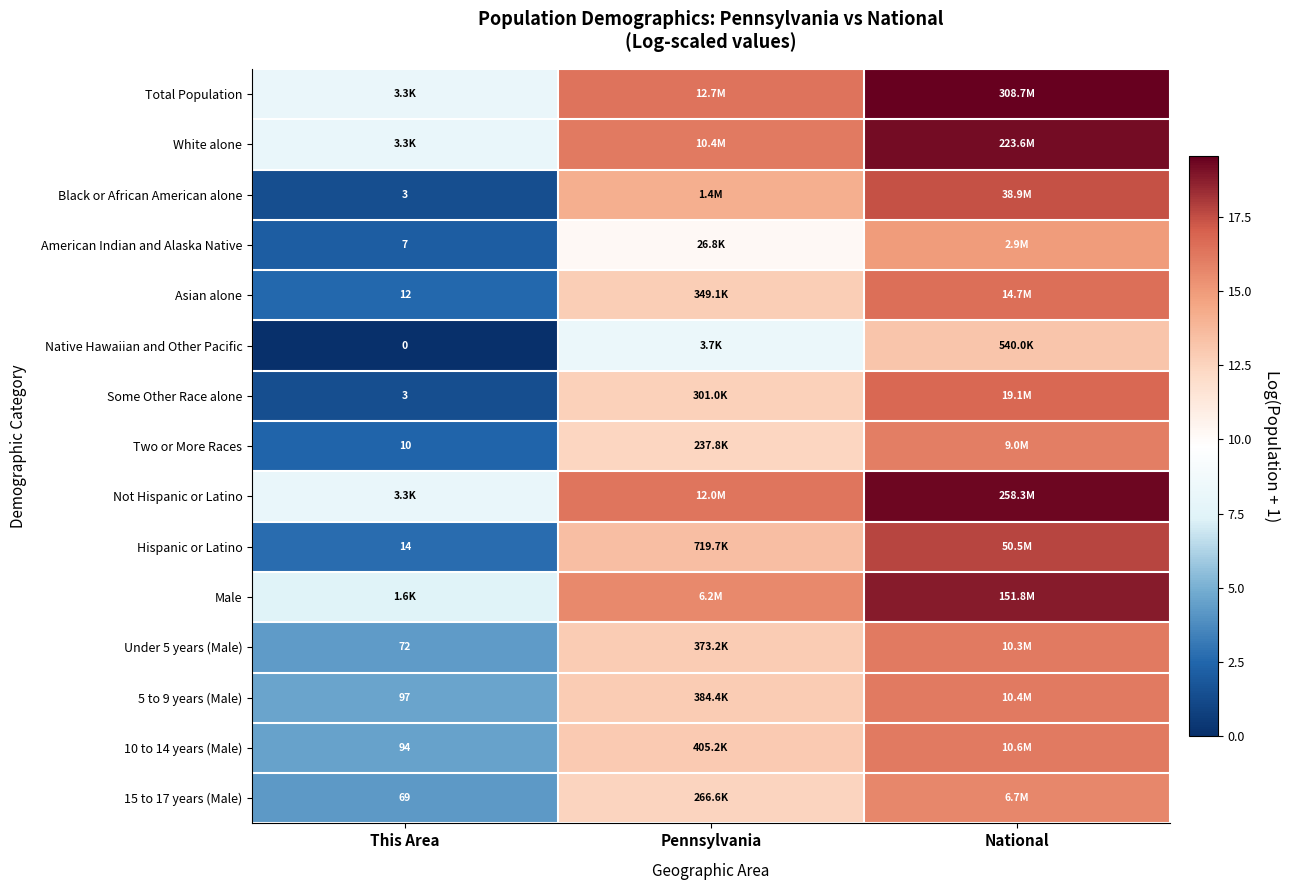

What is the maximum value for Some Other Race alone?

16.8